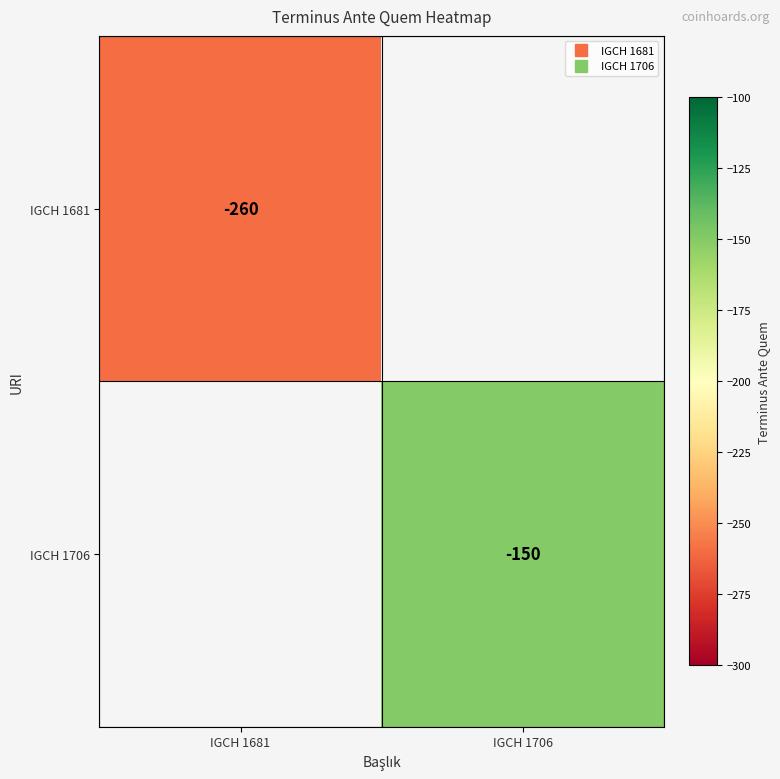

Rank the categories by IGCH 1681 value from lowest to highest.

IGCH 1681, IGCH 1706